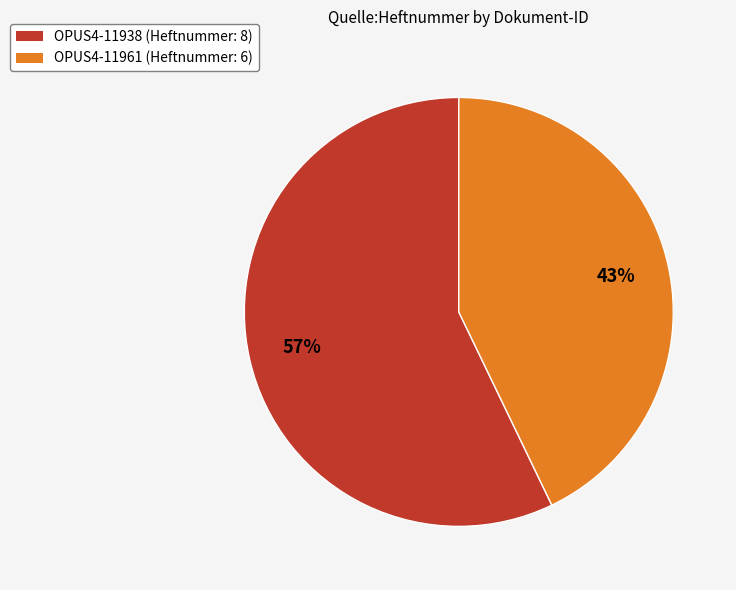

What is the largest slice in the pie chart?

OPUS4-11938